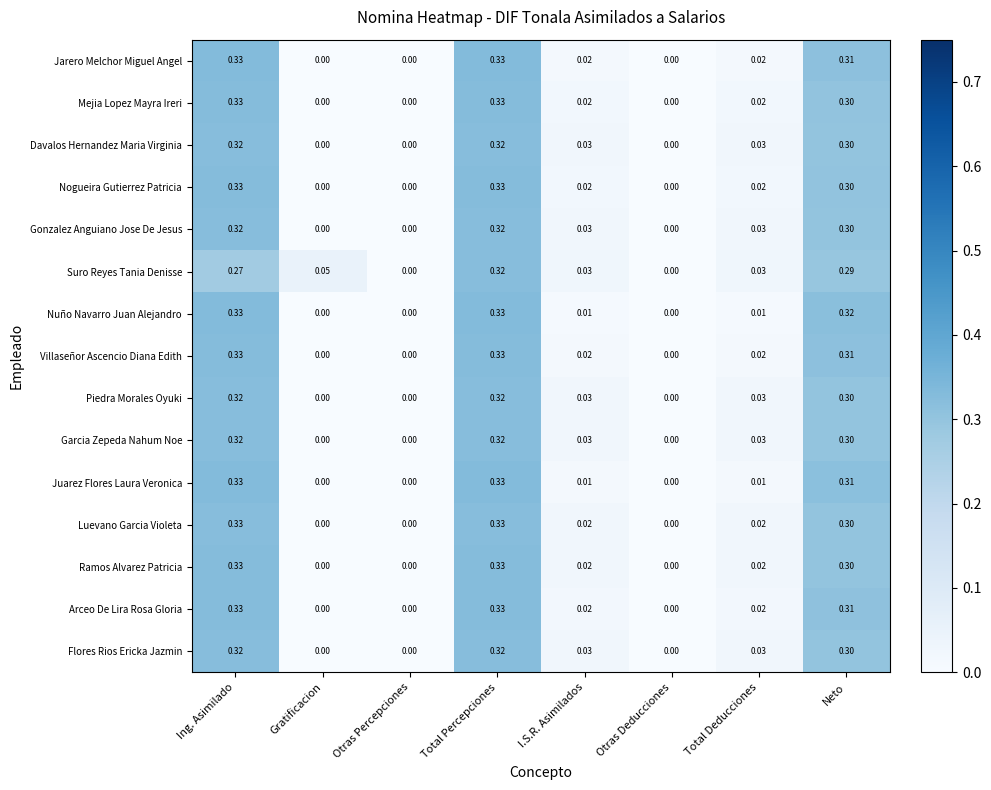

Is the value of Suro Reyes Tania Denisse at Total Percepciones greater than the value of Juarez Flores Laura Veronica at Otras Percepciones?

Yes